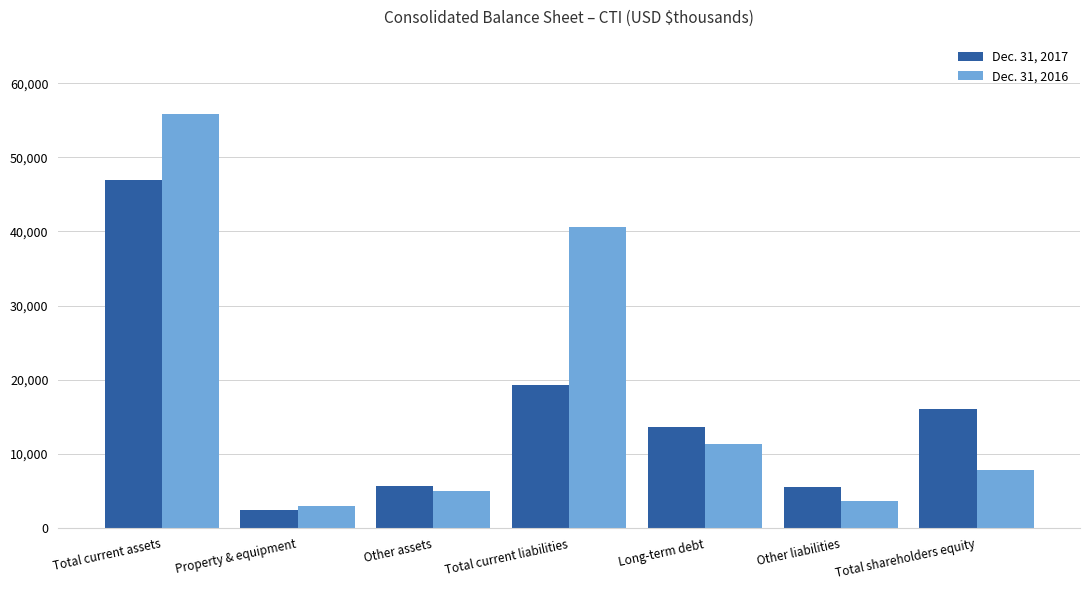

Rank the series by their maximum value, from highest to lowest.

Dec. 31, 2016, Dec. 31, 2017